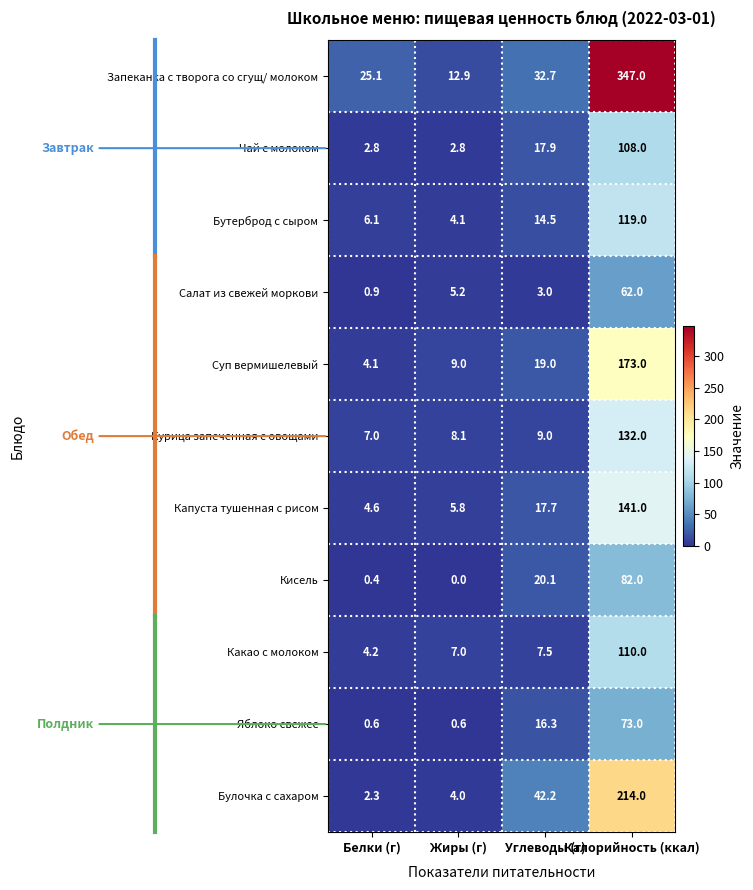

Which label corresponds to the smallest value in the chart?

Жиры (г)